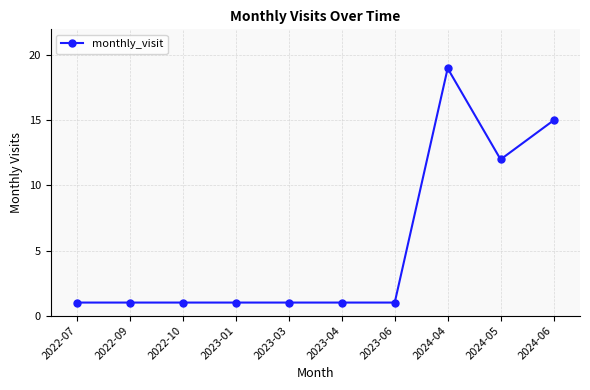

The chart shows a value of 1 at 2023-06. True or false?

True